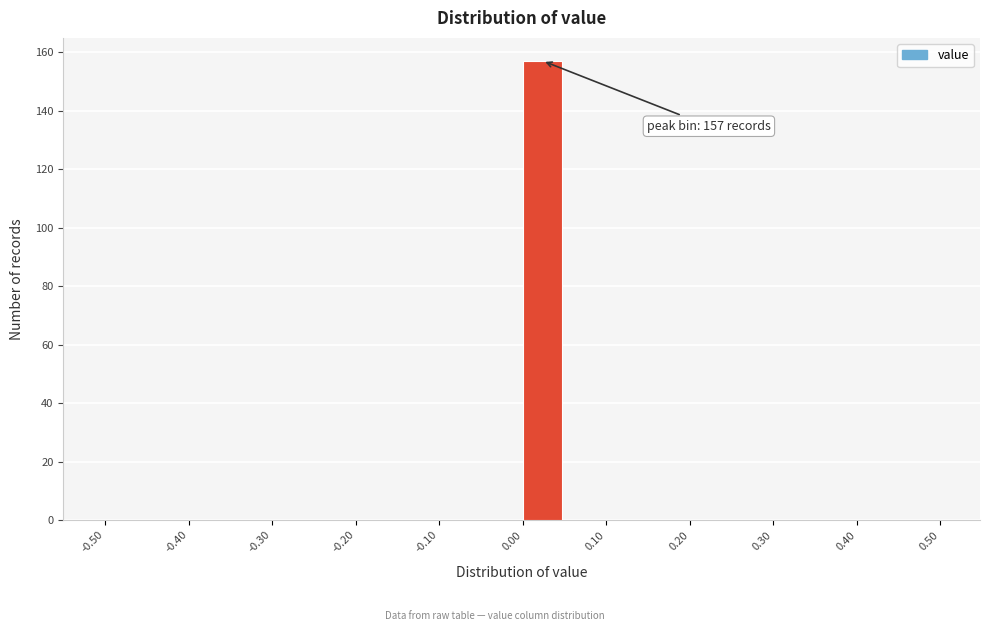

Over which range of the x-axis is the bar tallest?

0.00 to 0.05